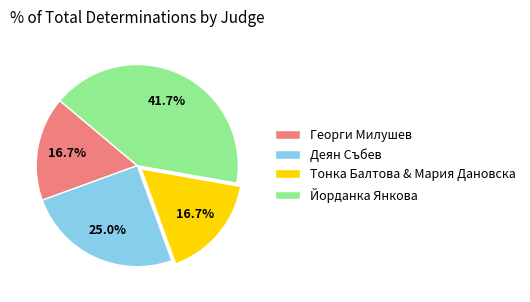

True or false: Деян Събев accounts for 25% of the total.

True